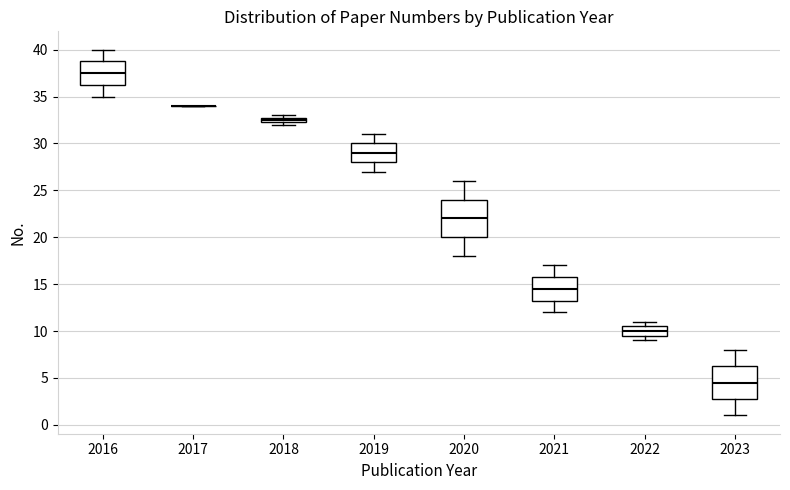

Where is the upper edge of the box at x = 2018 on the y-axis? The values are not printed on the chart, so give them approximately, as read against the axis.

33.0